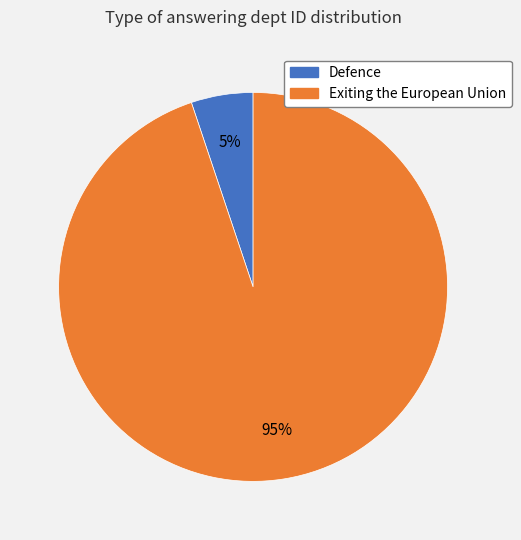

Which slice represents more than half of the pie?

Exiting the European Union